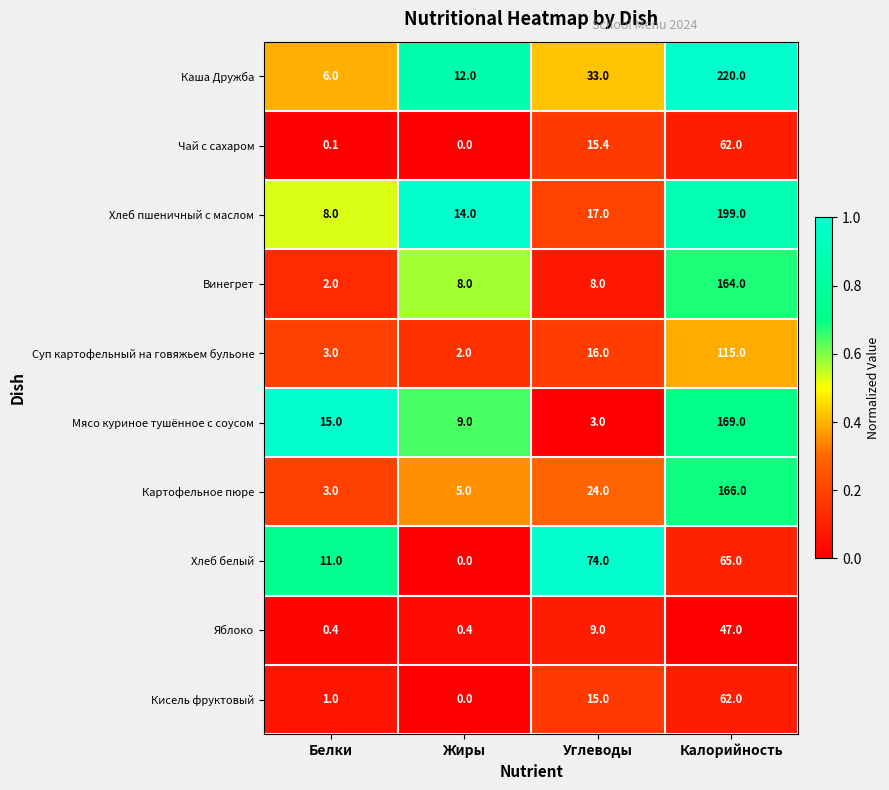

How many categories are shown in the chart?

4